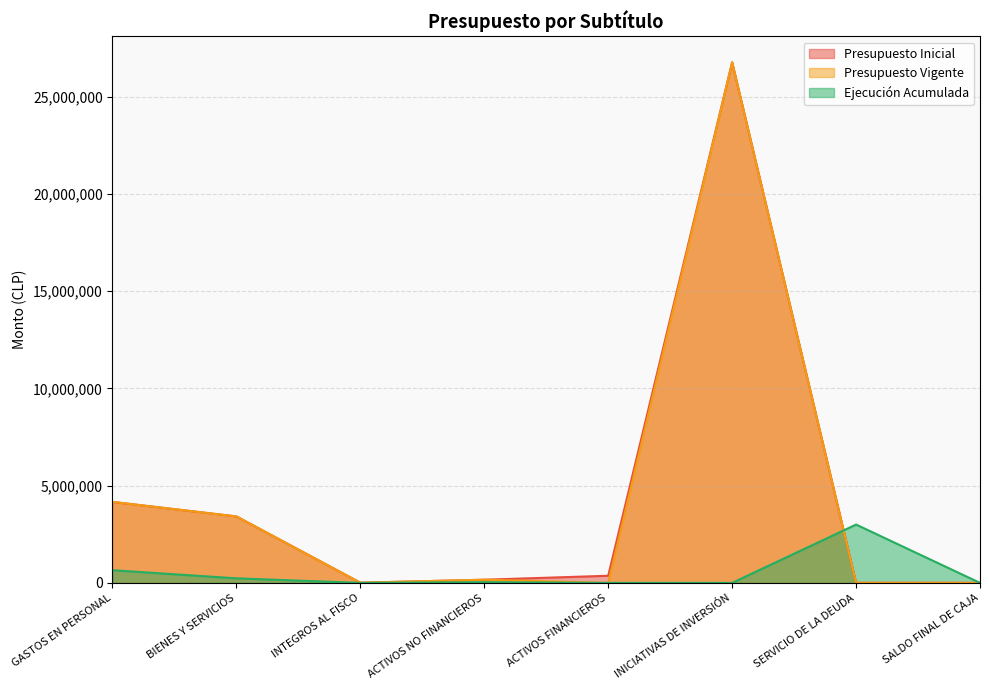

What position from the right is ACTIVOS FINANCIEROS?

4